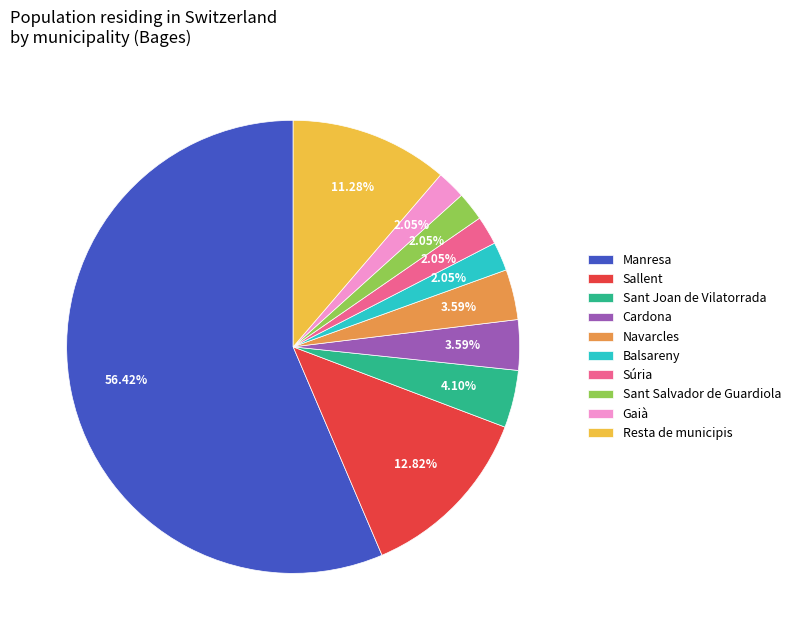

Does Navarcles represent more than half of the total?

No